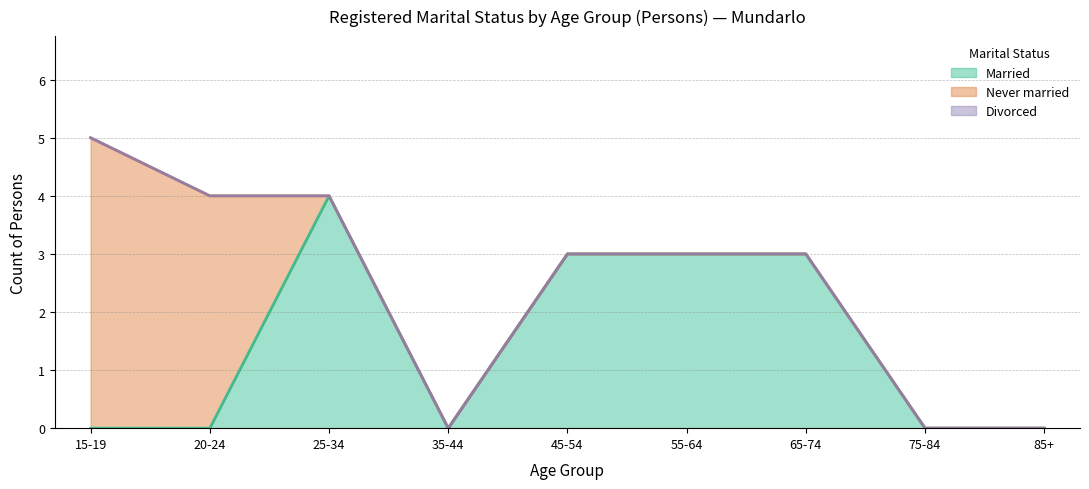

What is the sum of all Married values?

13